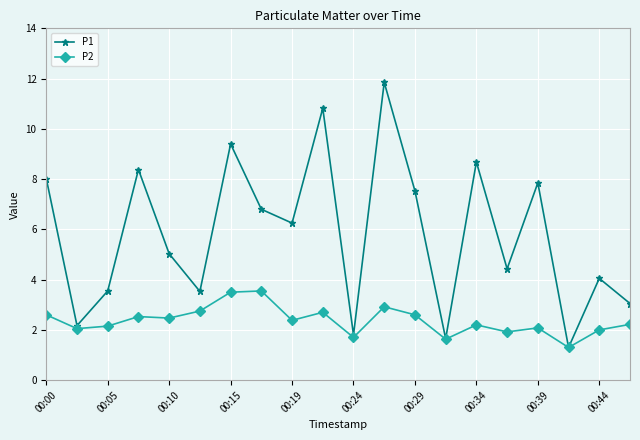

Which series has the largest total across all categories?

P1